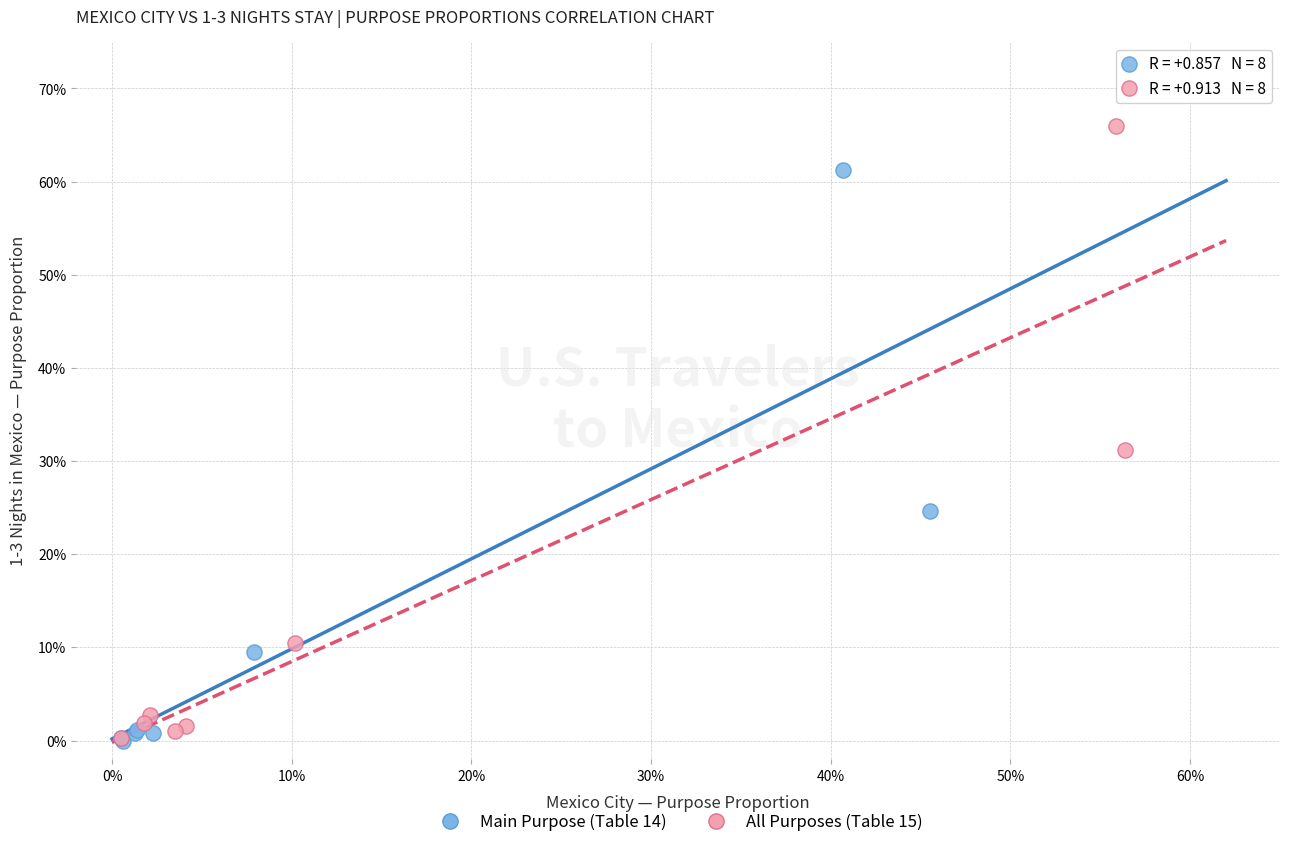

What are all the series names shown in the legend?

Main Purpose (Table 14), All Purposes (Table 15)